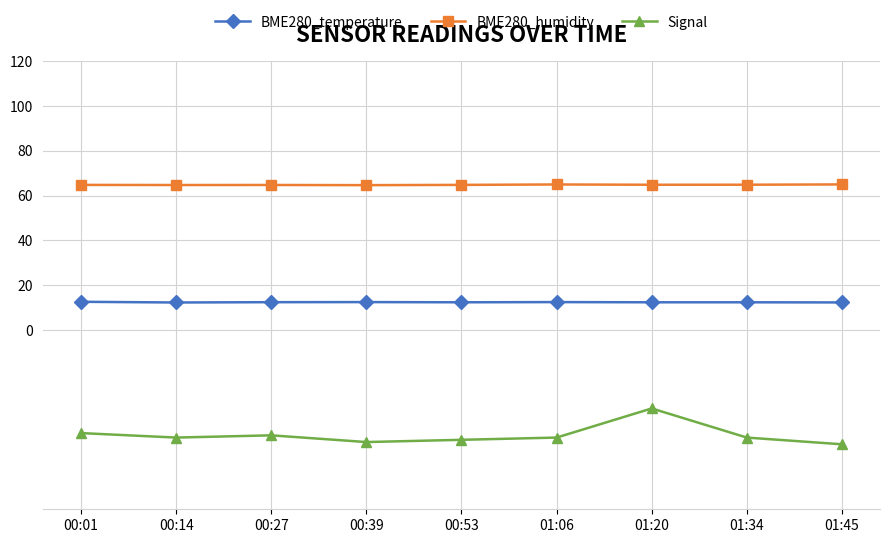

What is the total value across all series at 01:45?

26.3